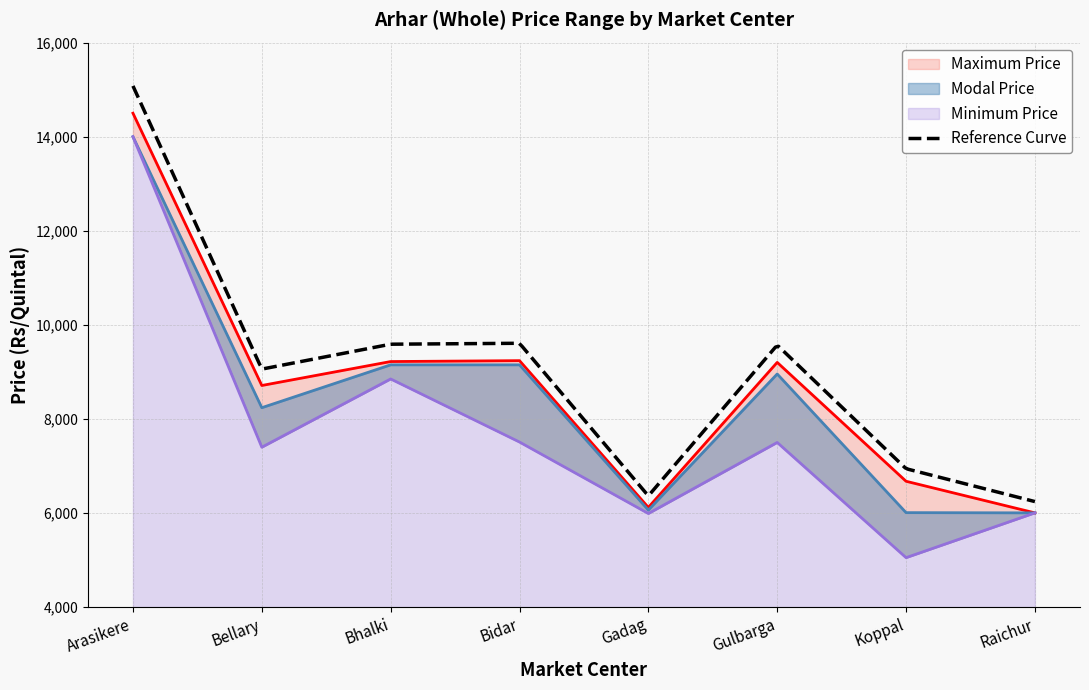

What is the sum of all Modal Price values?

67568